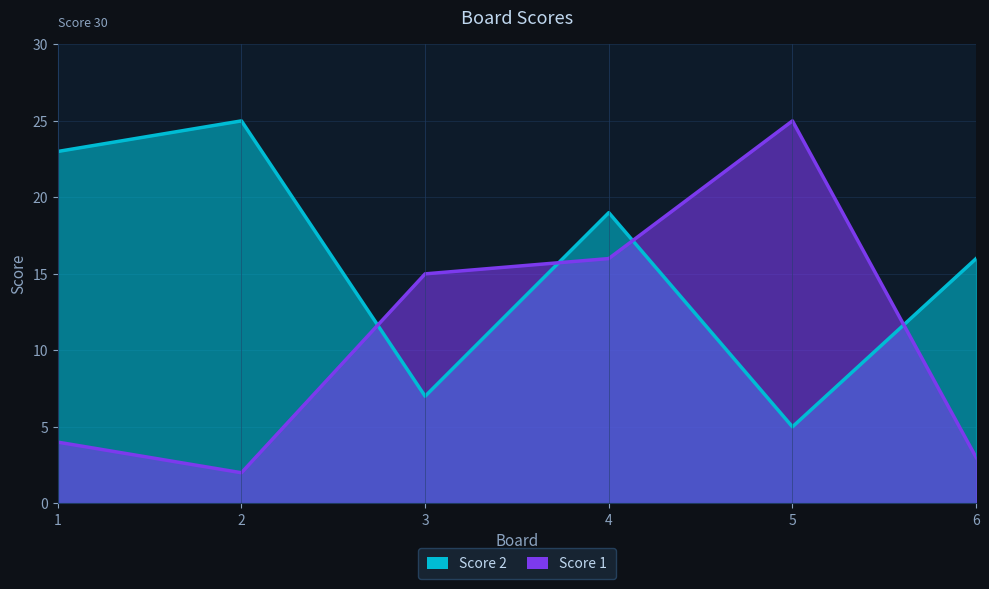

At which category is the sum across all series the highest?

4